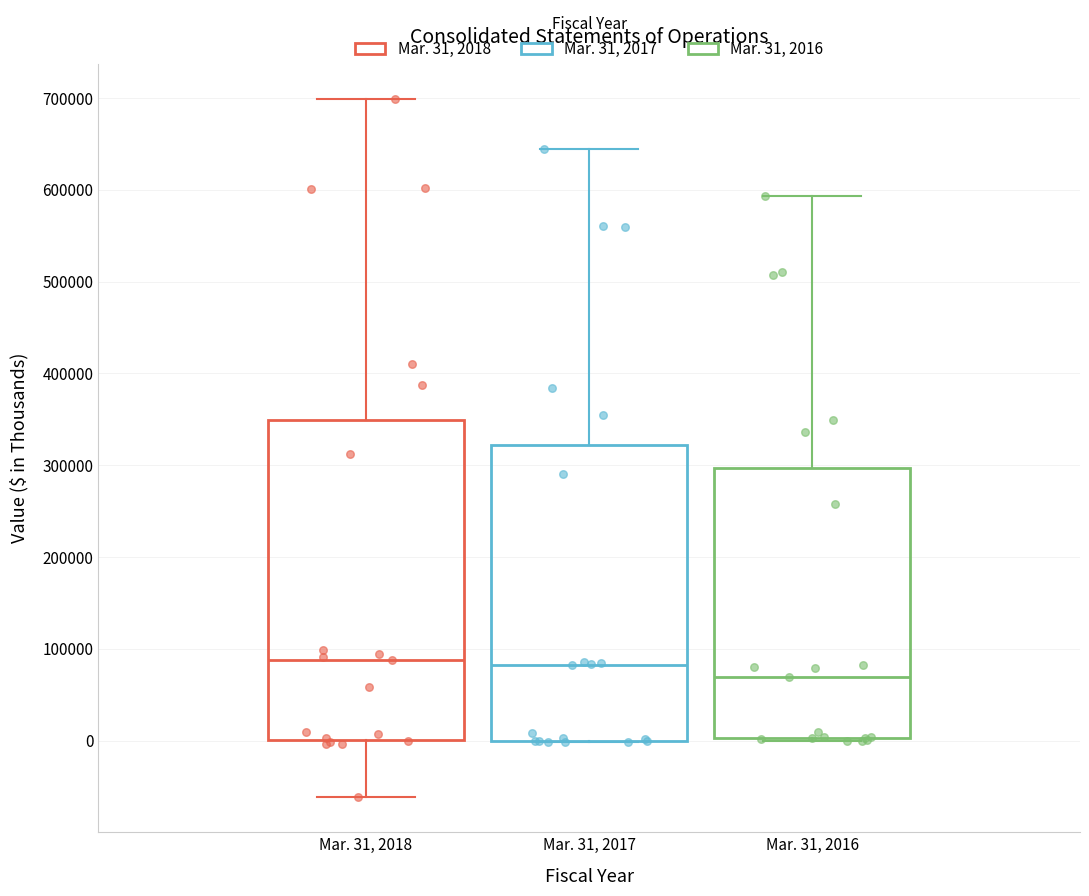

Which box's median line is the lowest?

Mar. 31, 2016